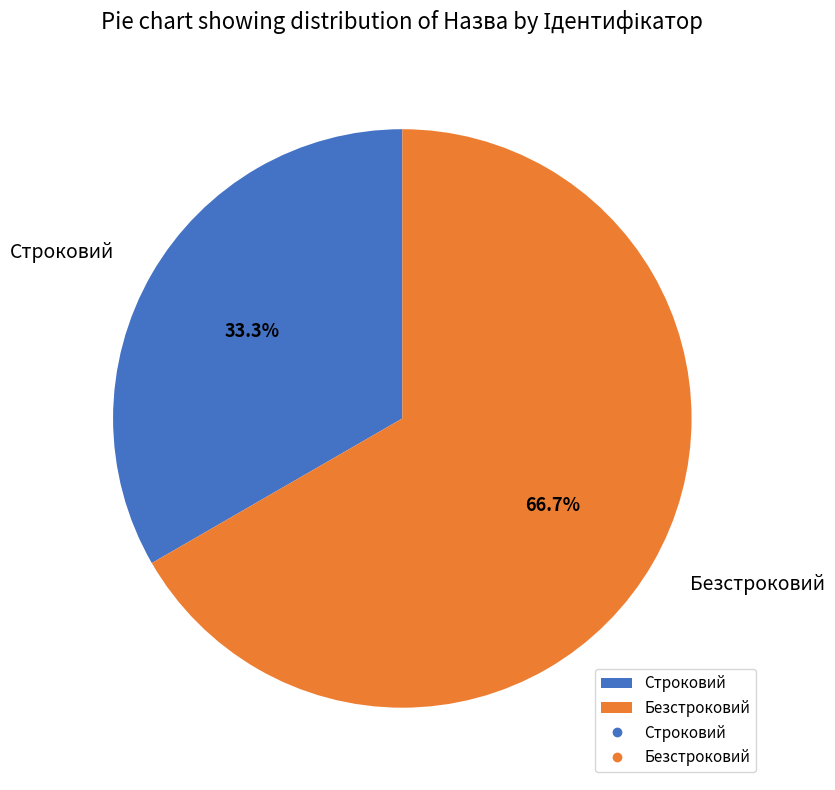

Is there a majority slice in this chart?

Yes